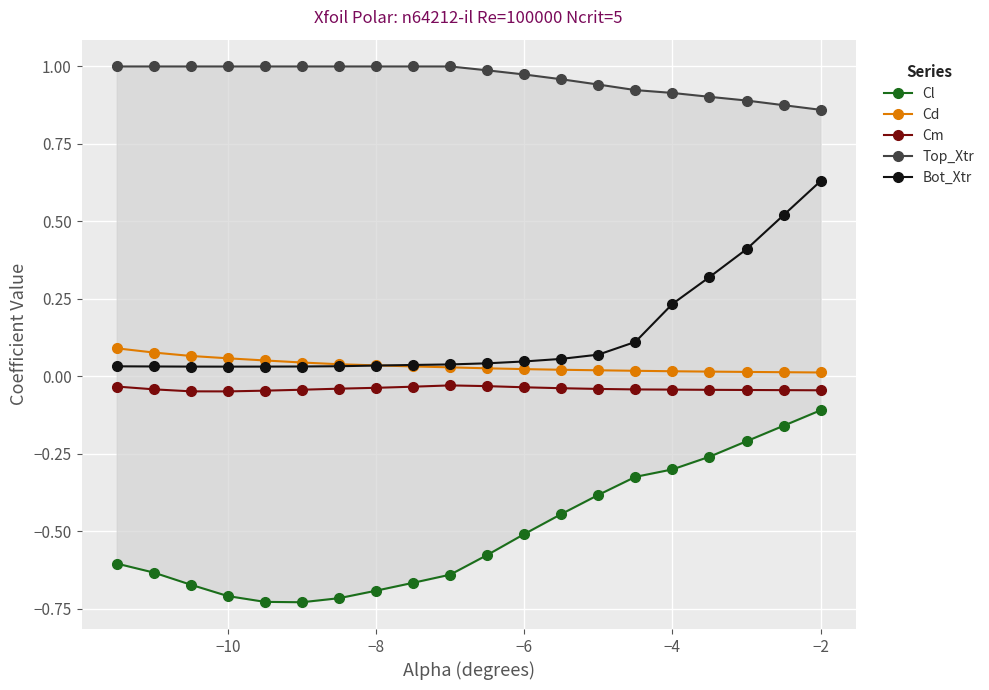

True or false: Cm and Cd cross at least once.

False